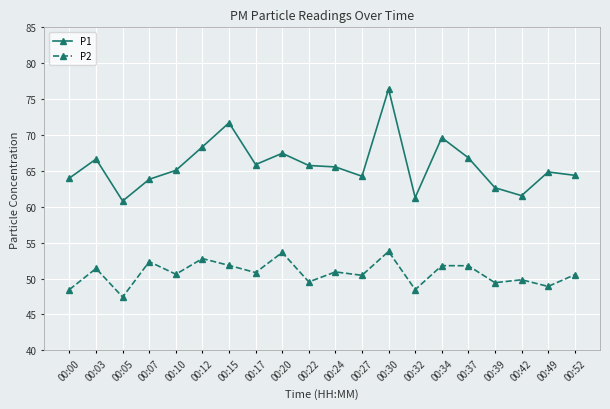

Does the chart display data point markers on the line(s)?

Yes